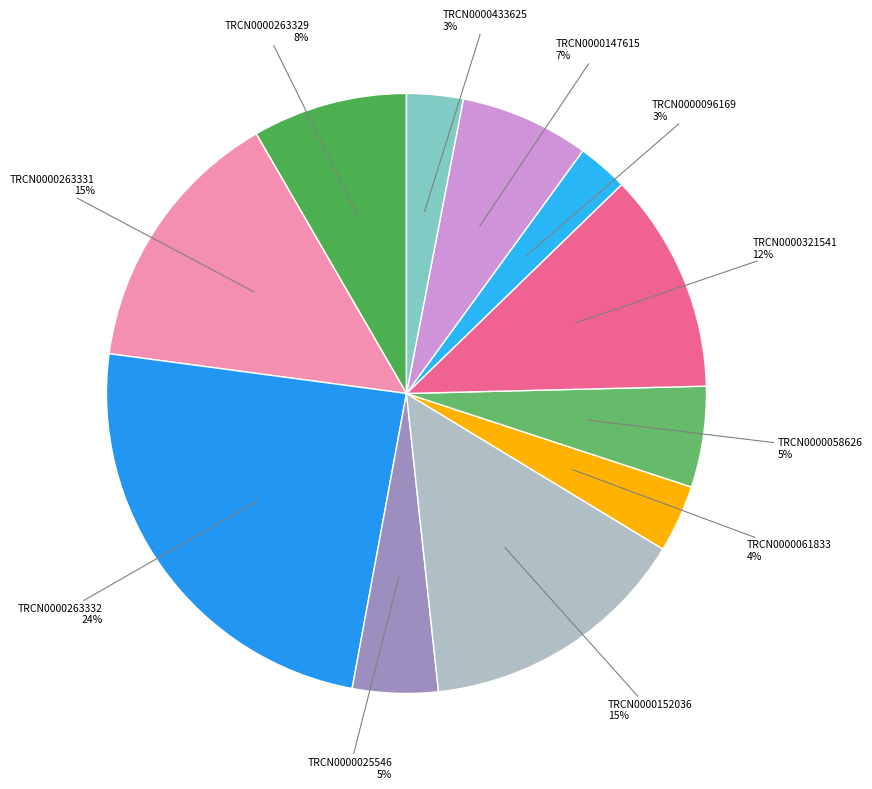

Count the number of slices in the pie.

11